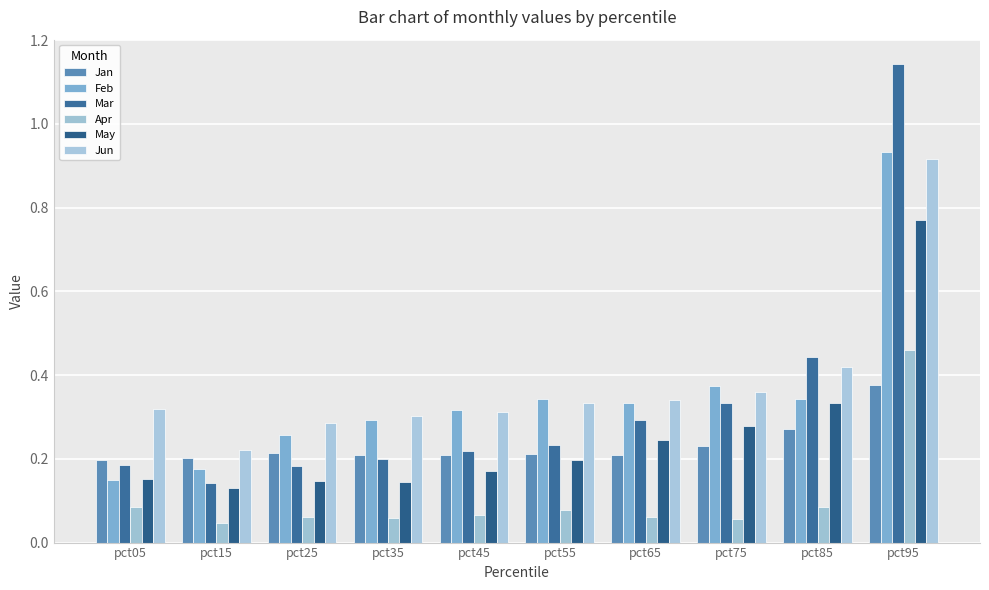

List the series in order of their peak value, lowest first.

Jan, Apr, May, Jun, Feb, Mar